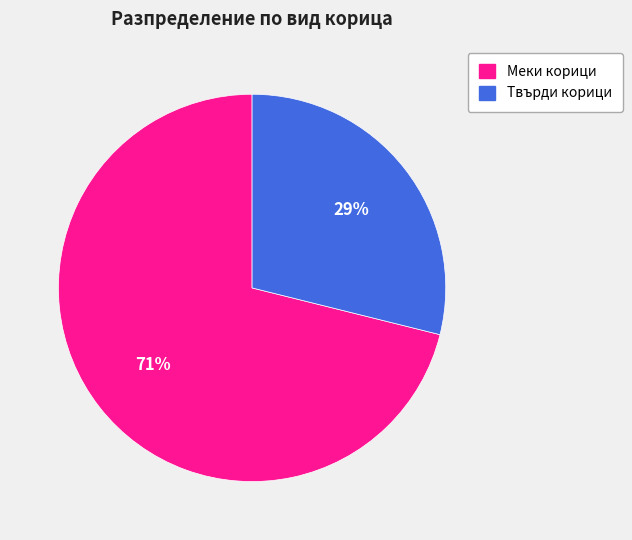

What is the largest slice in the pie chart?

Меки корици